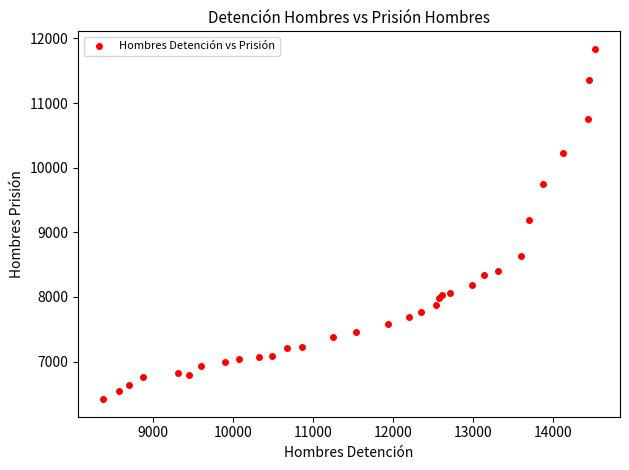

What Y value in the scatter plot is closest to 9128?

9191